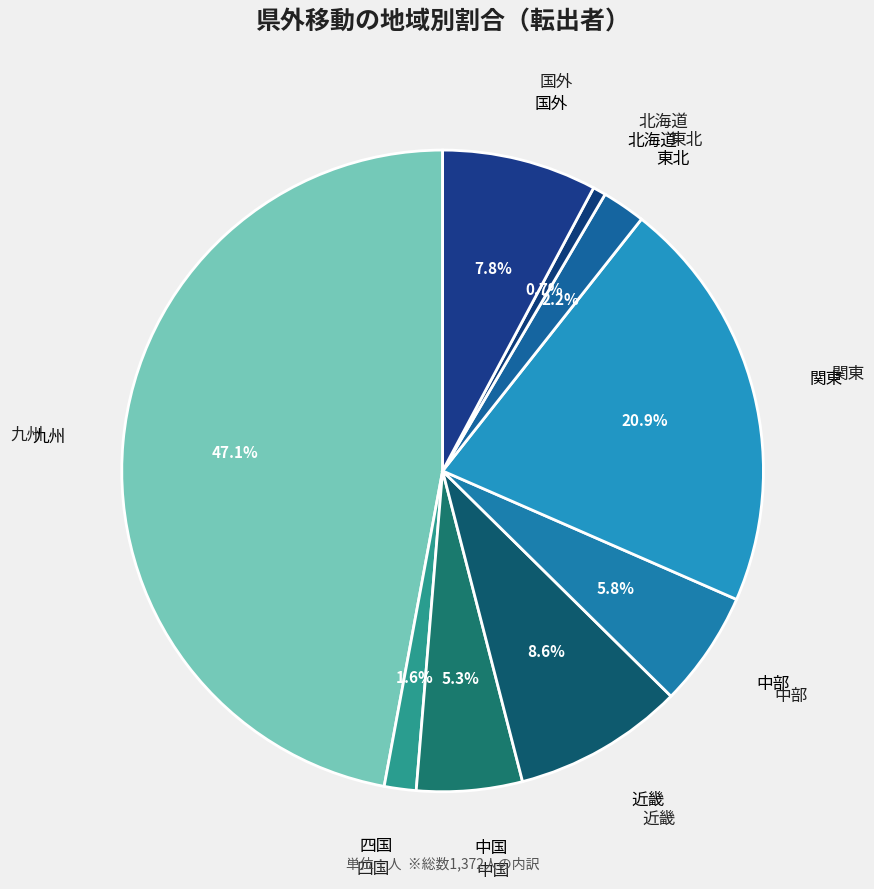

How many slices are in this pie chart?

9